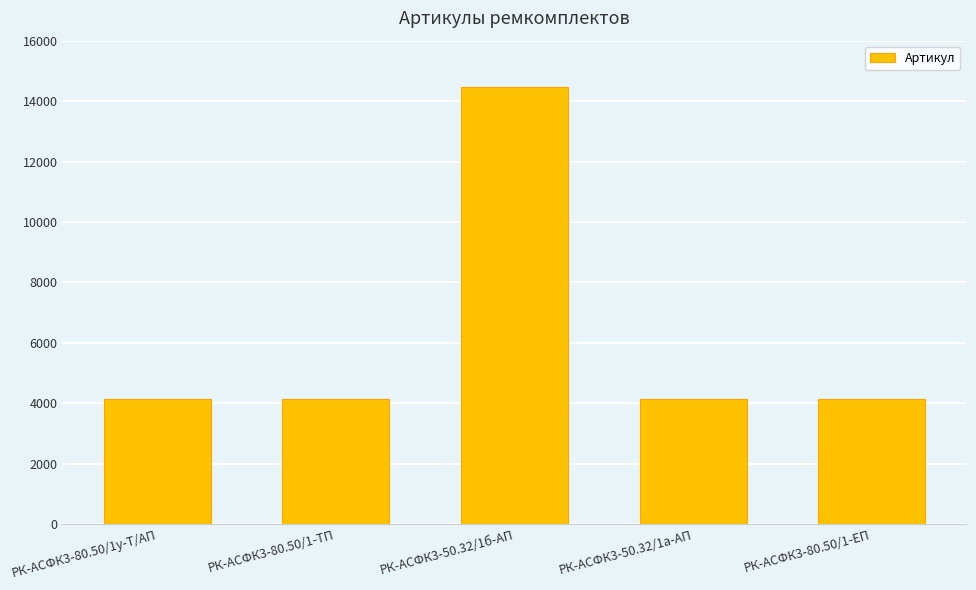

Count the number of data series in this chart.

1